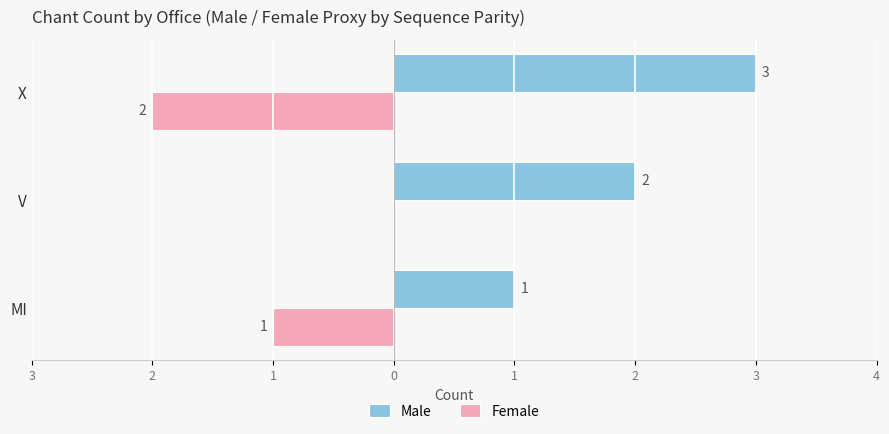

Reading right to left, what are all the values shown in this chart?

Male: 3	2	1
Female: -2	0	-1